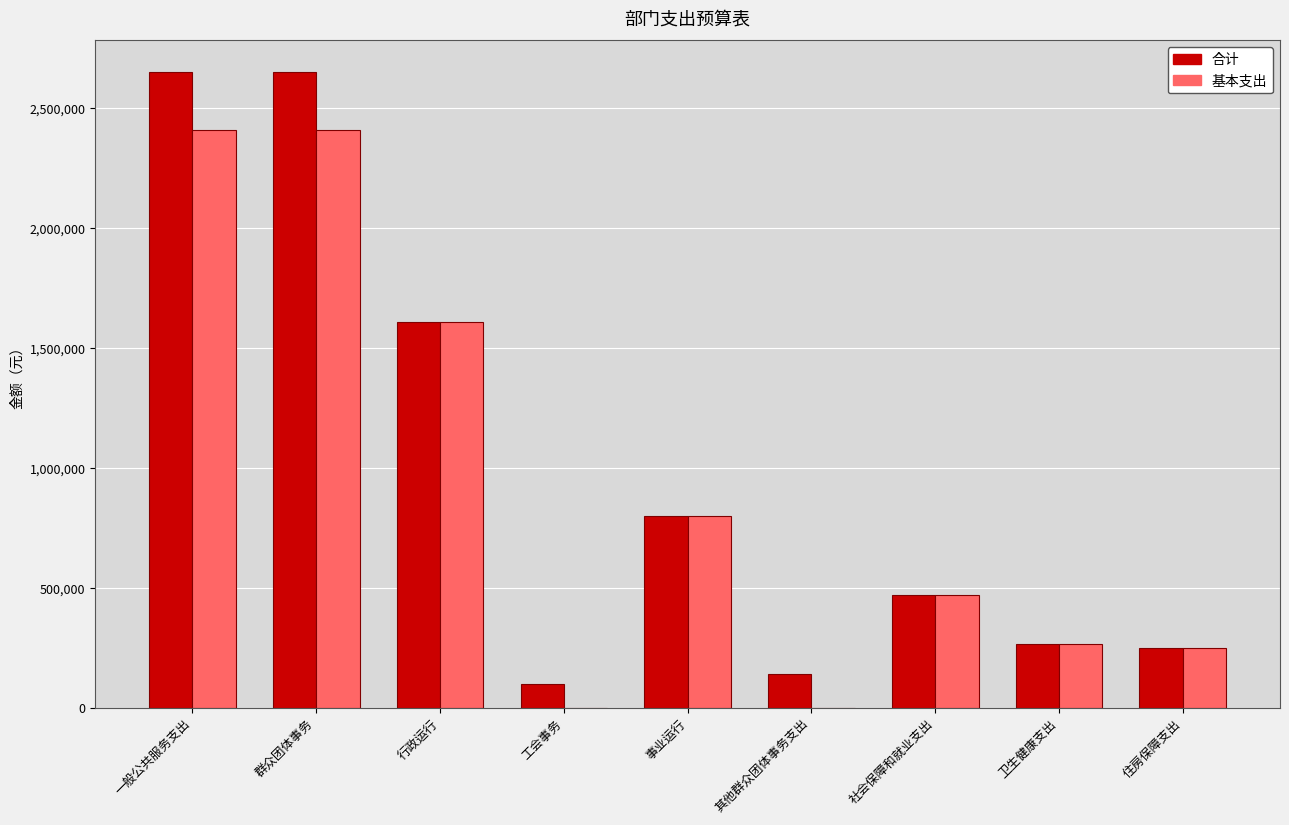

What is the average value of the 基本支出 series?

912940.0